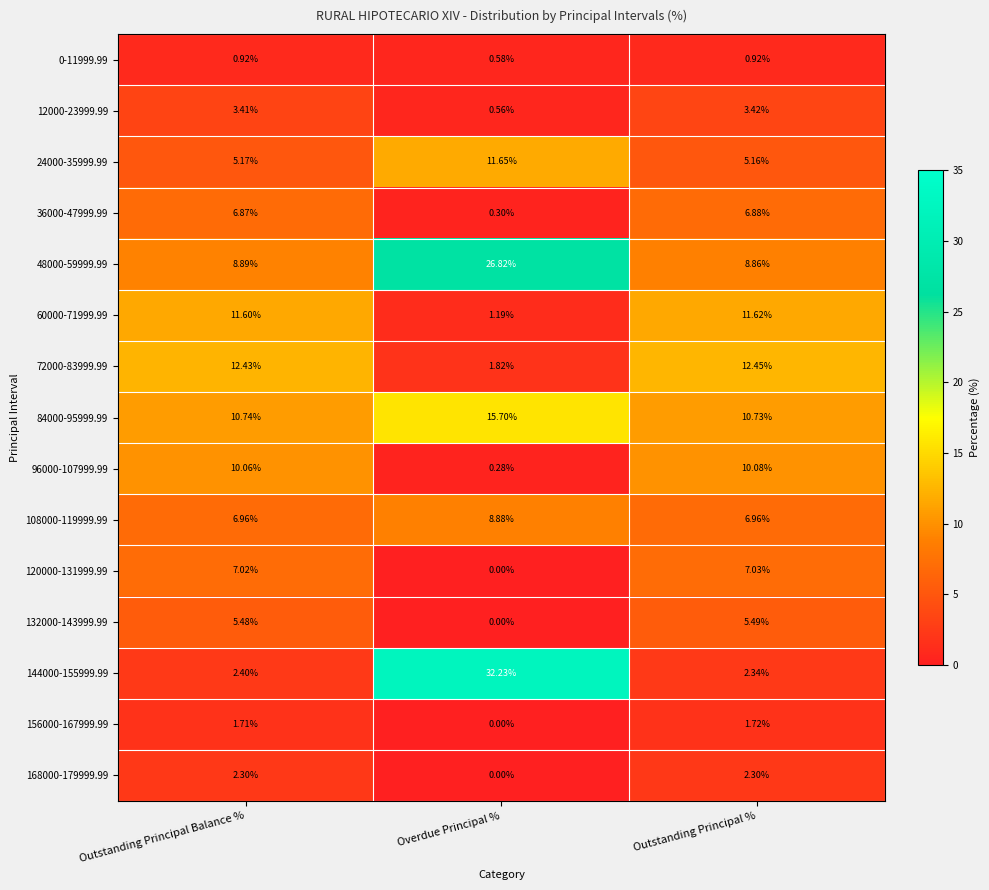

Which category has the lowest value in the 120000-131999.99 series?

Overdue Principal %